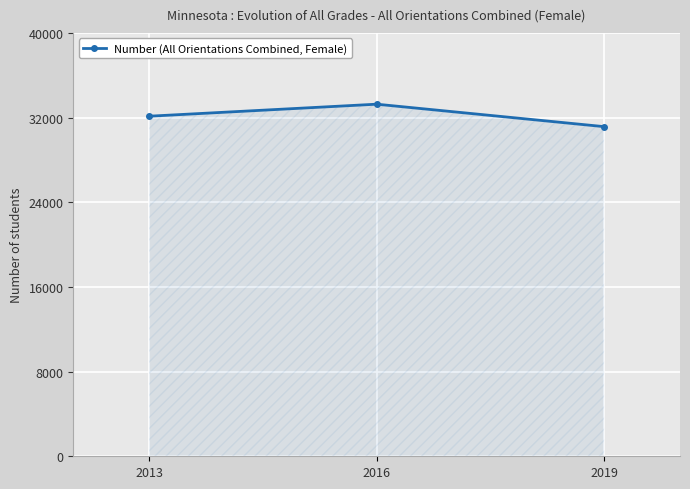

How many lines are shown in the chart?

1